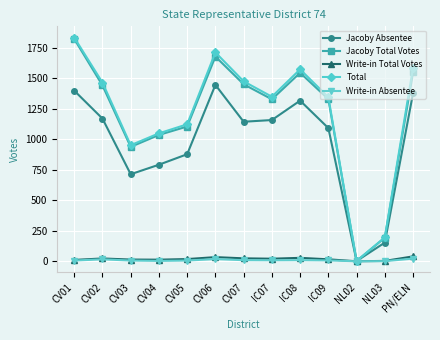

The value of Jacoby Total Votes at CV06 is 1677. True or false?

True